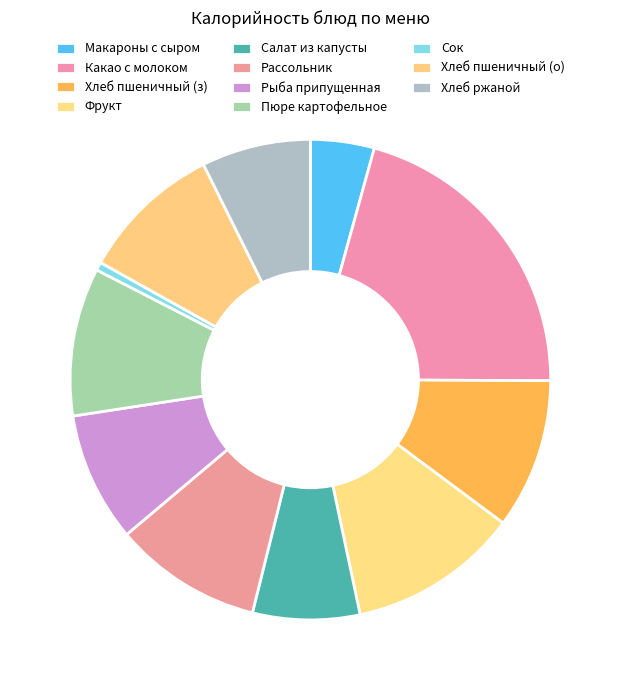

How many segments does this pie chart have?

11